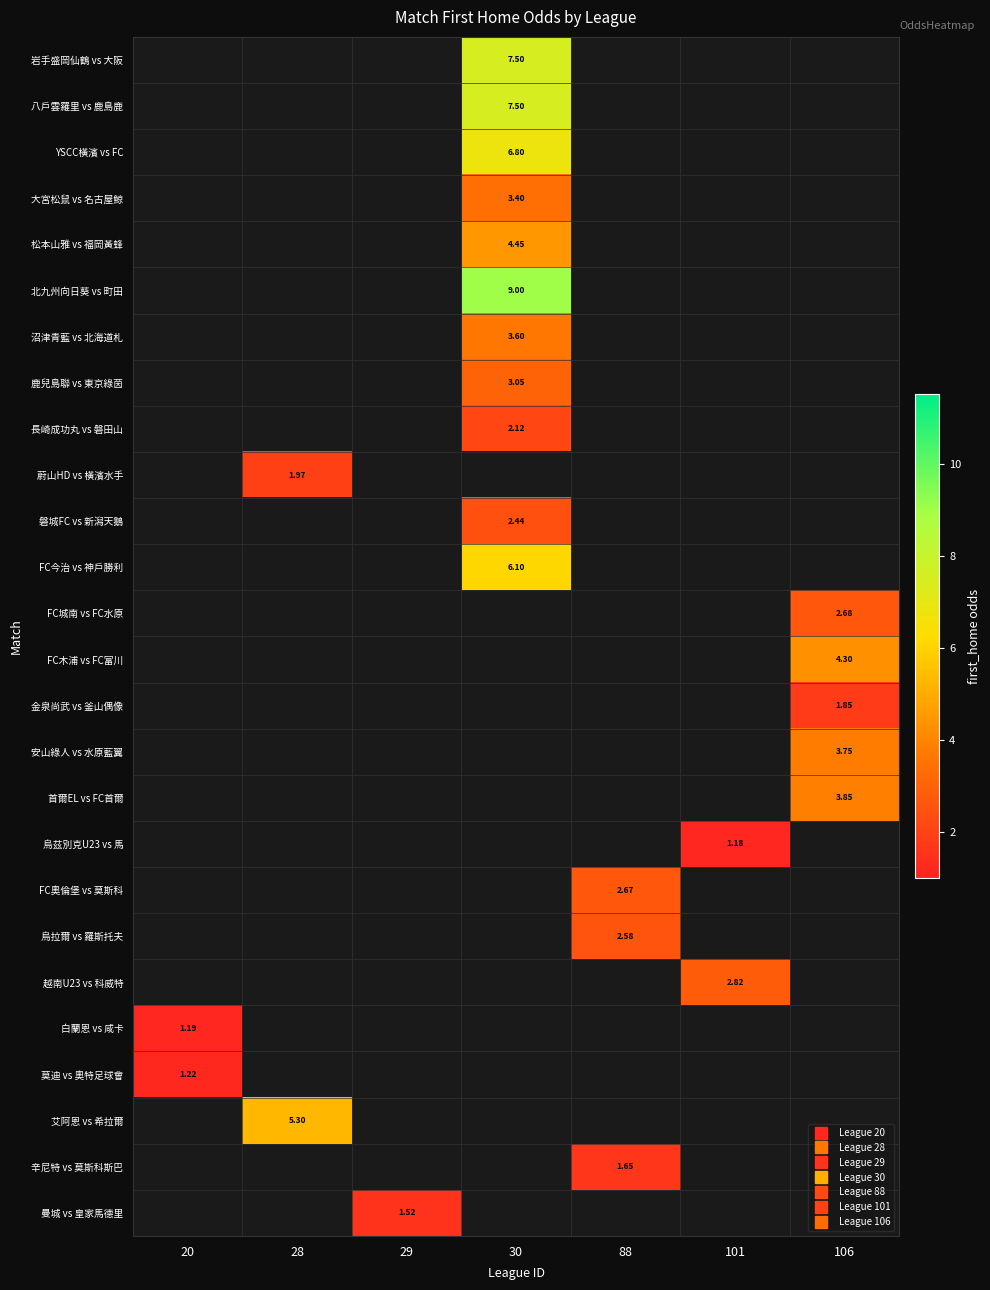

List the labels in order of 岩手盛岡仙鶴 vs 大阪 value, smallest first.

20, 28, 29, 30, 88, 101, 106